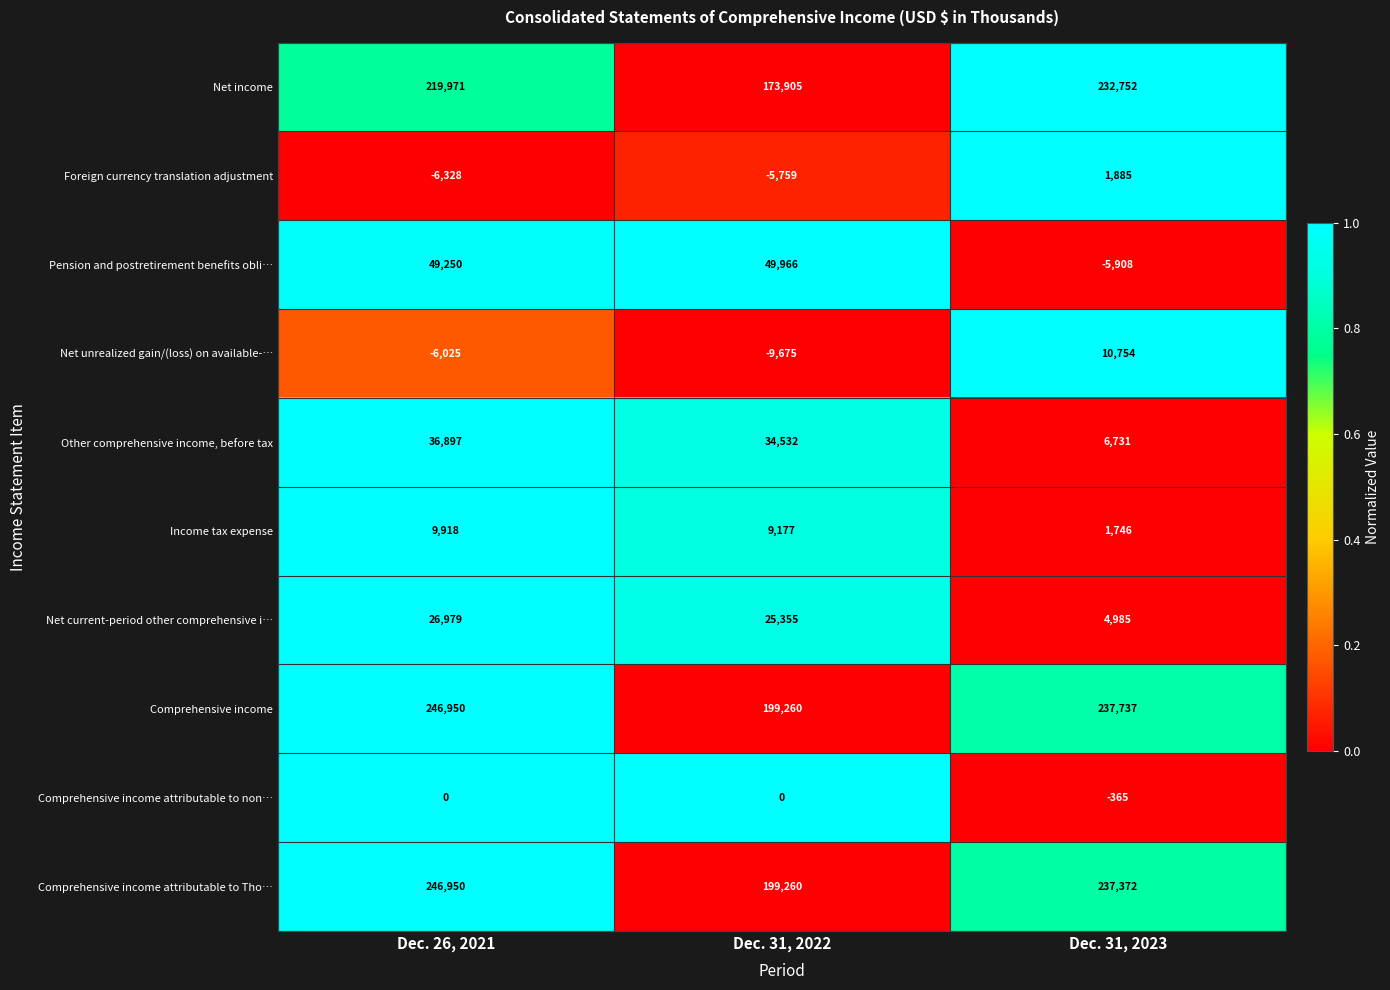

The Comprehensive income attributable to Tho… series shows 317027 at Dec. 31, 2022. True or false?

False